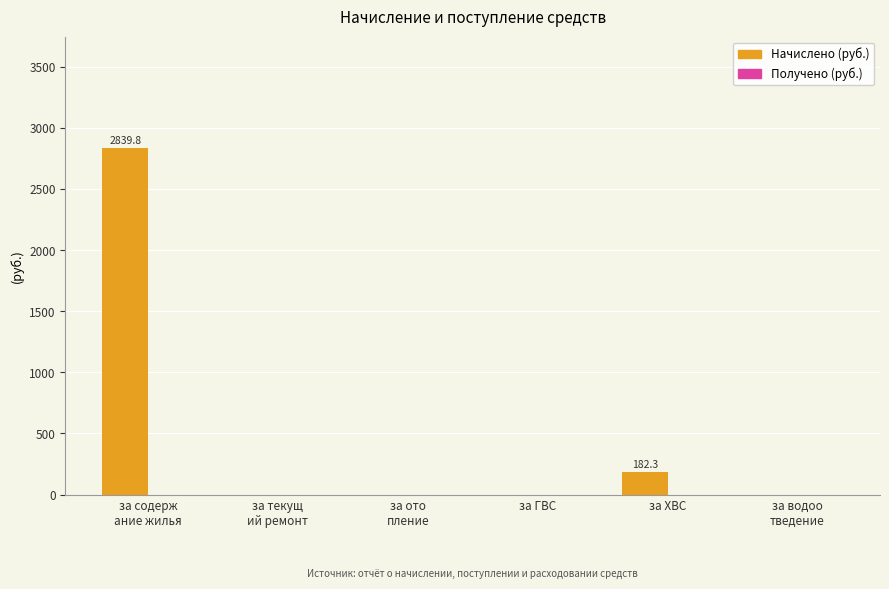

At which label is the value closest to 1419?

за ХВС